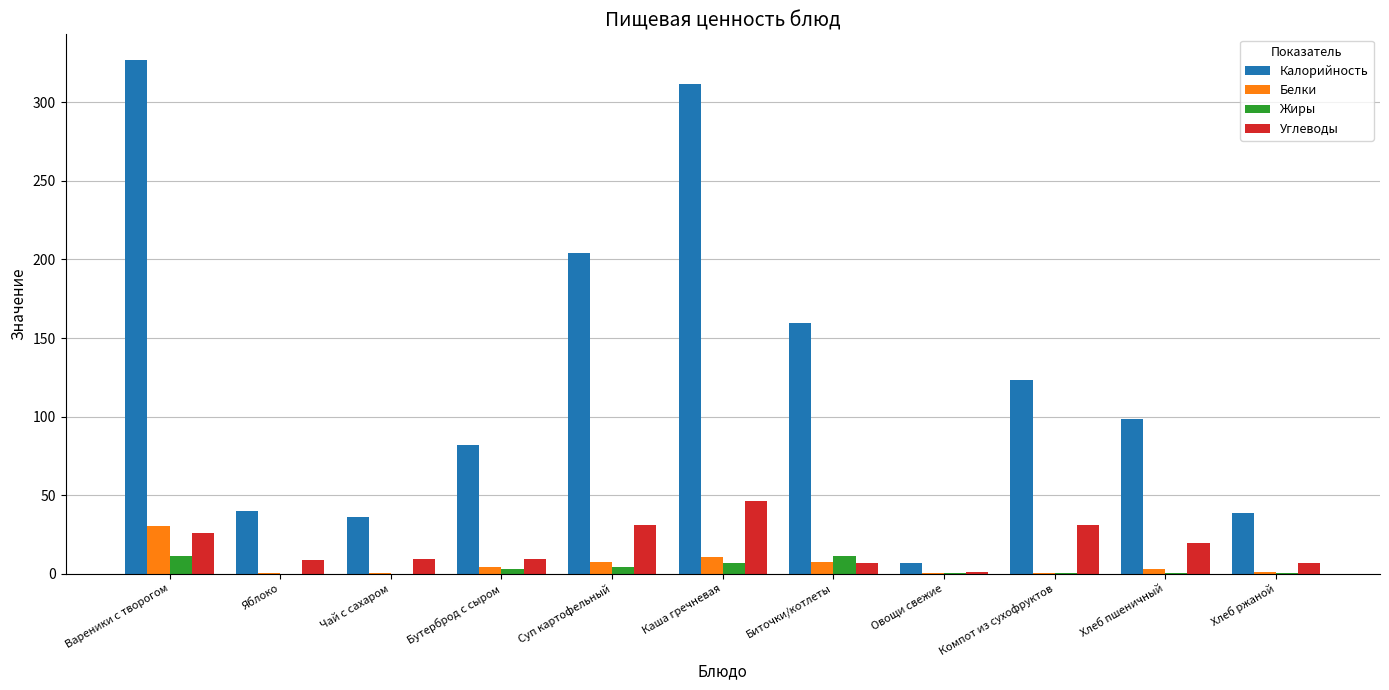

Where does the Углеводы series first go above 9?

Вареники с творогом